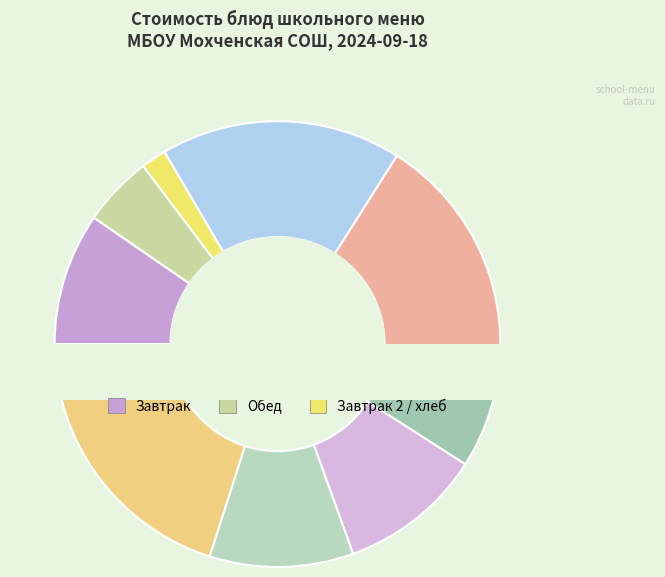

Does рис отварной account for over 50% of the chart?

No